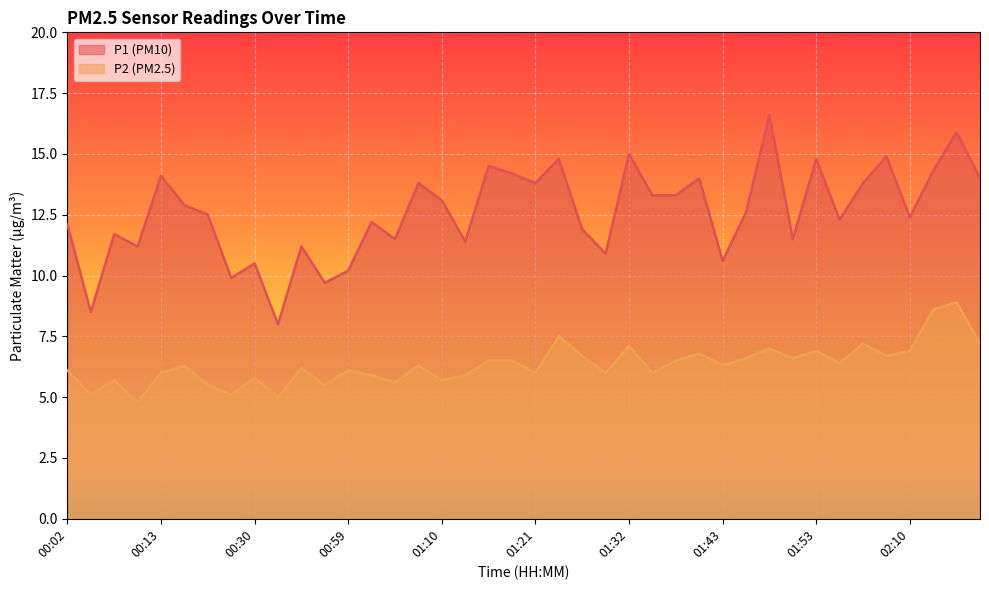

What is the label of the 2nd point from the right?

02:15